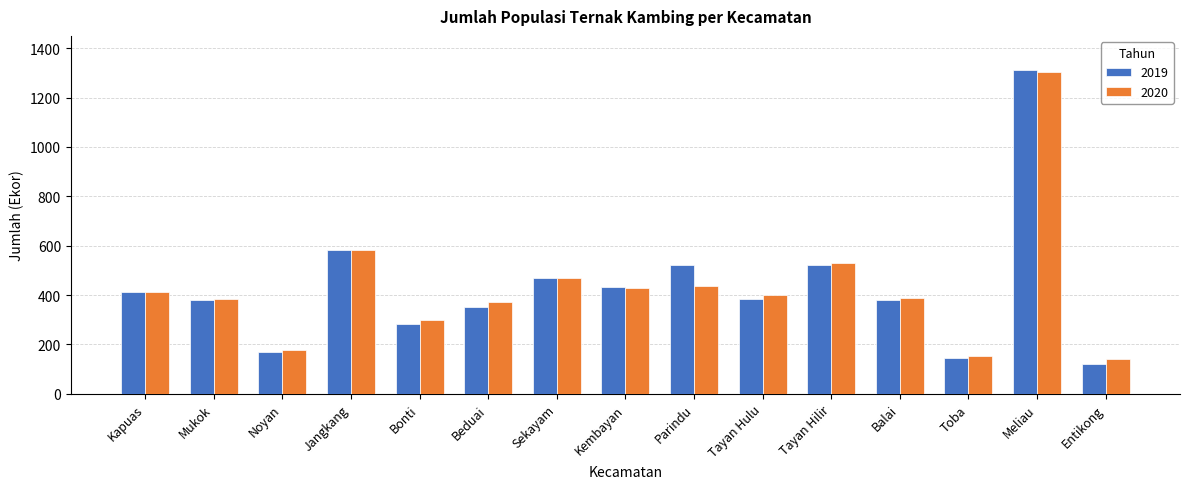

What is the average value of the 2019 series?

431